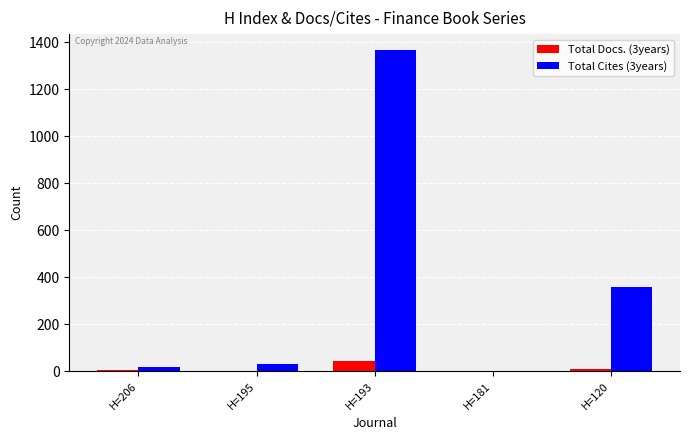

What is the sum of all Total Docs. (3years) values?

62